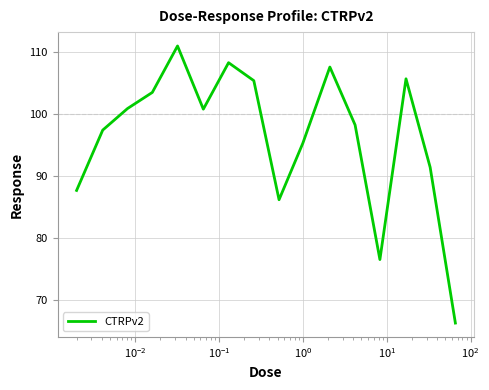

What is the minimum value shown in the chart?

66.3